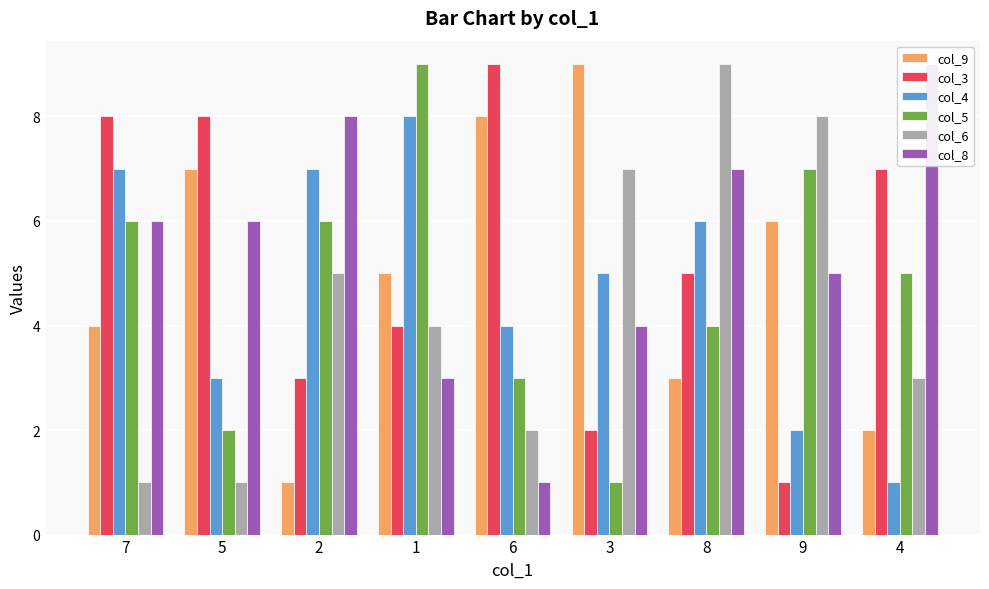

What are all the series names shown in the legend?

col_9, col_3, col_4, col_5, col_6, col_8